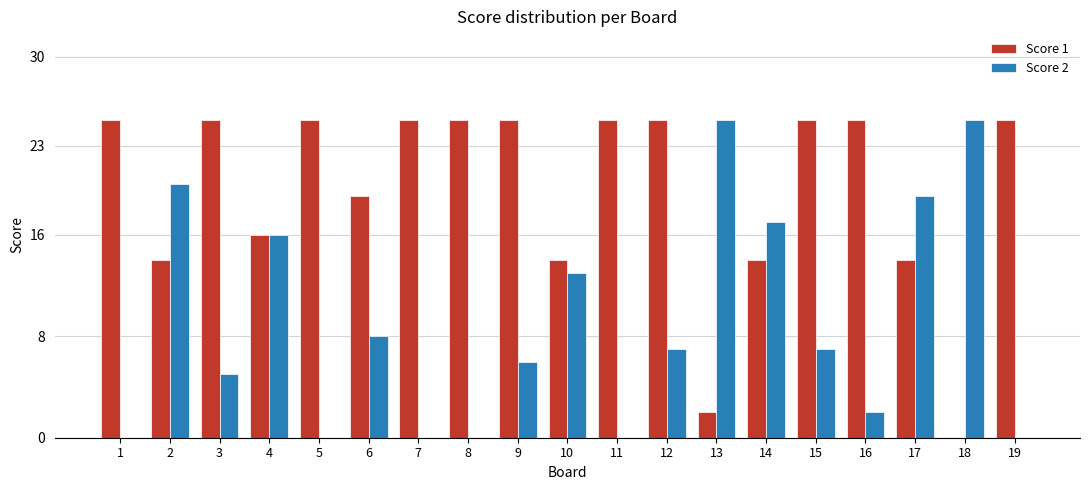

What are all the series names shown in the legend?

Score 1, Score 2